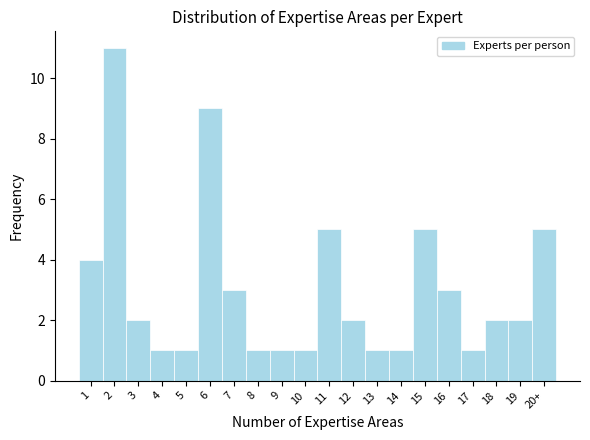

Reading right to left, what are all the values shown in this chart?

20+=5	19=2	18=2	17=1	16=3	15=5	14=1	13=1	12=2	11=5	10=1	9=1	8=1	7=3	6=9	5=1	4=1	3=2	2=11	1=4